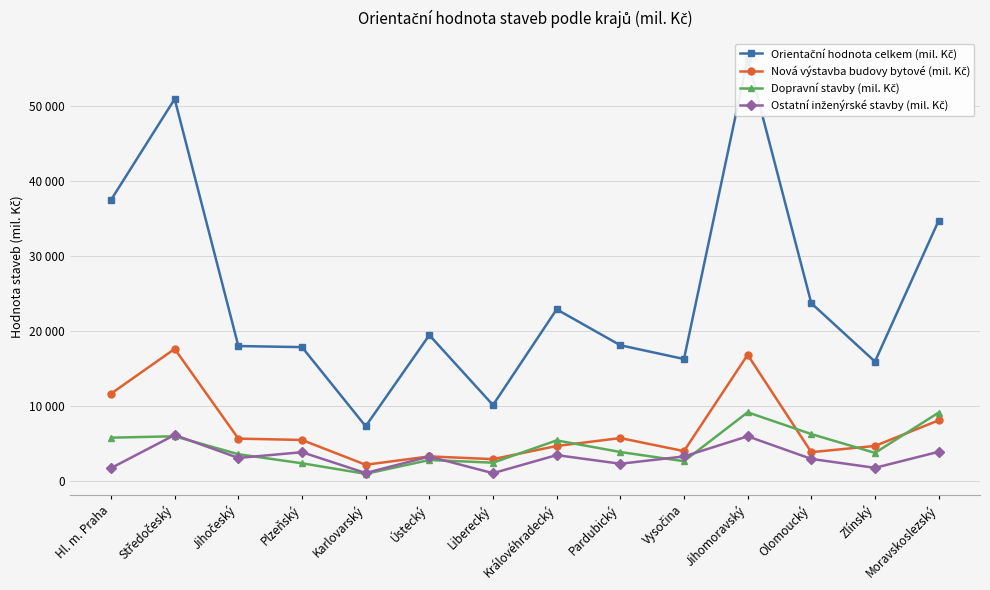

Reading left to right, extract all data points from this chart.

Orientační hodnota celkem (mil. Kč): Hl. m. Praha=37427	Středočeský=50876	Jihočeský=17957	Plzeňský=17809	Karlovarský=7267	Ústecký=19415	Liberecký=10089	Královéhradecký=22846	Pardubický=18060	Vysočina=16226	Jihomoravský=56217	Olomoucký=23668	Zlínský=15883	Moravskoslezský=34654
Nová výstavba budovy bytové (mil. Kč): Hl. m. Praha=11609	Středočeský=17573	Jihočeský=5618	Plzeňský=5437	Karlovarský=2134	Ústecký=3247	Liberecký=2882	Královéhradecký=4637	Pardubický=5690	Vysočina=3954	Jihomoravský=16788	Olomoucký=3812	Zlínský=4640	Moravskoslezský=8054
Dopravní stavby (mil. Kč): Hl. m. Praha=5742	Středočeský=5931	Jihočeský=3536	Plzeňský=2331	Karlovarský=922	Ústecký=2766	Liberecký=2411	Královéhradecký=5381	Pardubický=3832	Vysočina=2604	Jihomoravský=9125	Olomoucký=6222	Zlínský=3717	Moravskoslezský=9079
Ostatní inženýrské stavby (mil. Kč): Hl. m. Praha=1690	Středočeský=6102	Jihočeský=3044	Plzeňský=3806	Karlovarský=1031	Ústecký=3229	Liberecký=1010	Královéhradecký=3420	Pardubický=2268	Vysočina=3240	Jihomoravský=5926	Olomoucký=2914	Zlínský=1723	Moravskoslezský=3860